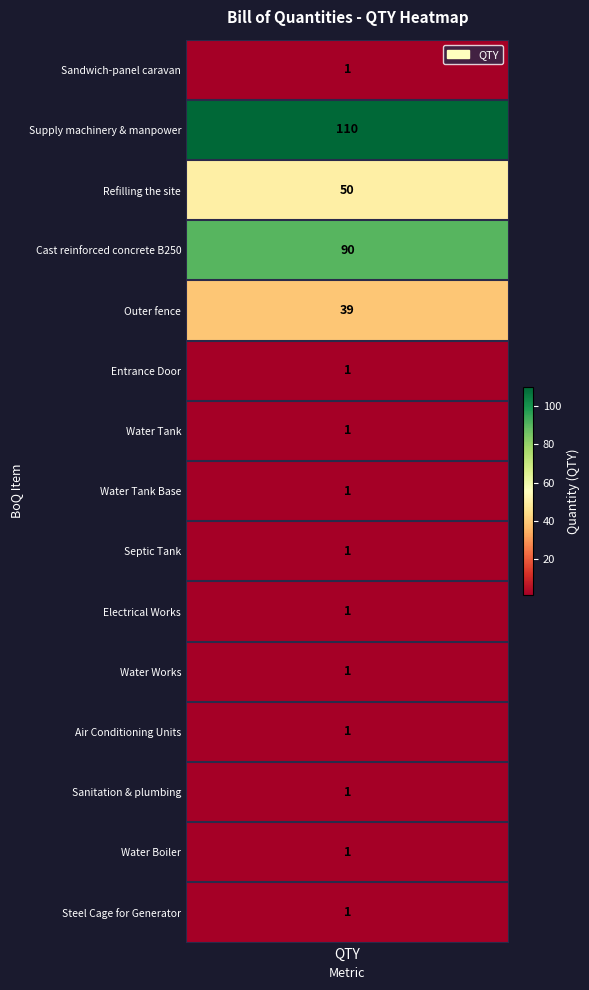

What is the sum of the QTY values at 14 and 5?

40